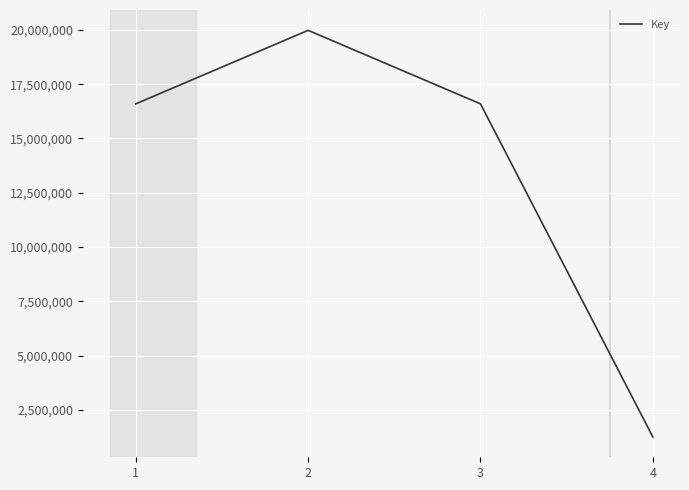

What is the smallest value displayed?

1260053